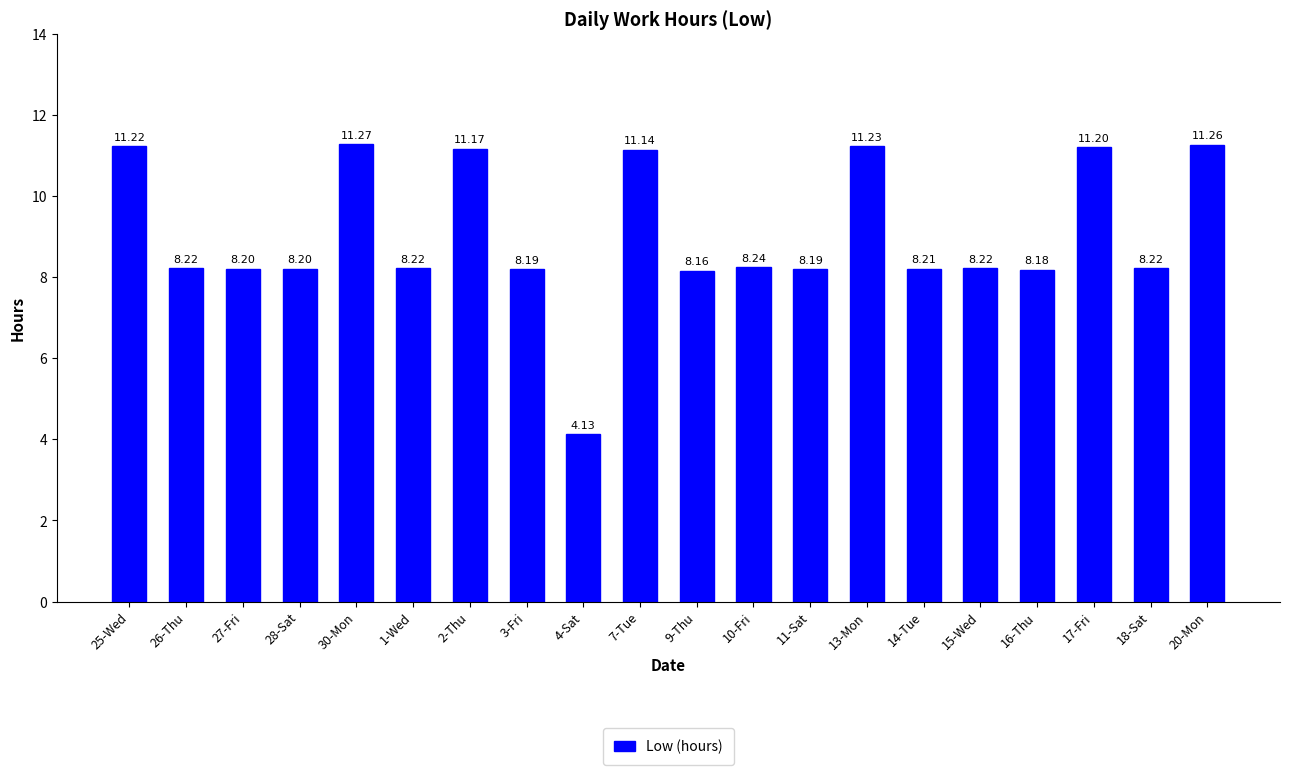

The chart shows a value of 8.2 at 1-Wed. True or false?

True